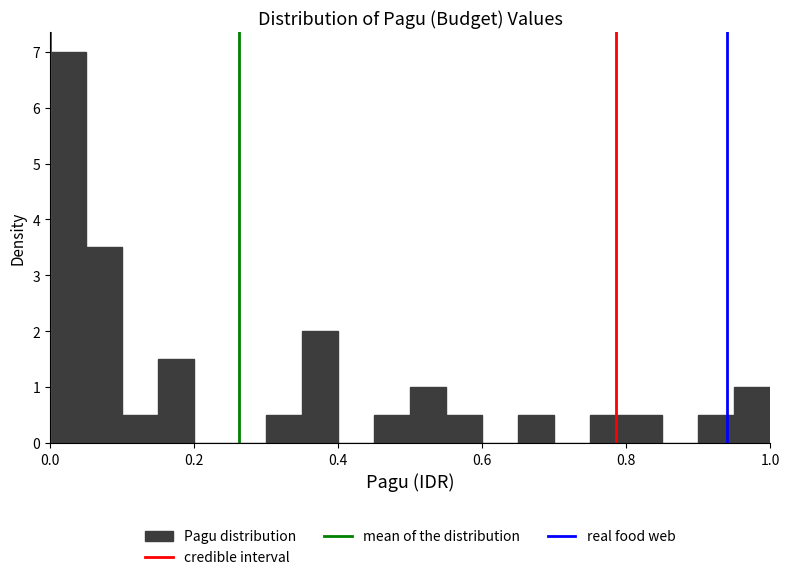

Read against the x-axis, roughly where is the centre of the tallest bar?

0.02